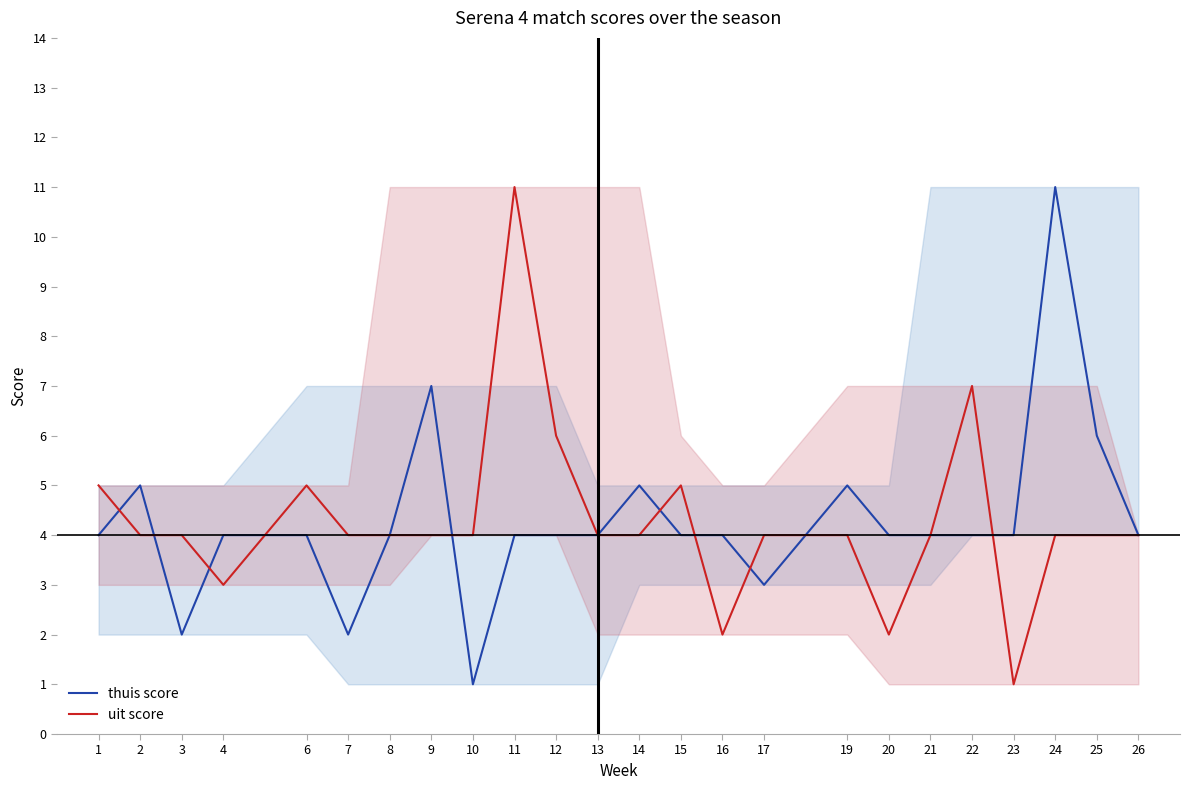

Does the chart have visible grid lines?

No